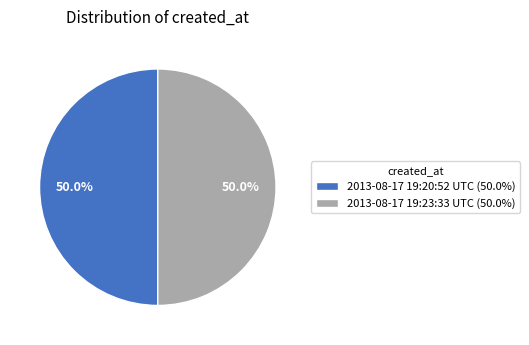

What percentage is NOT represented by 2013-08-17 19:20:52 UTC?

50.0%